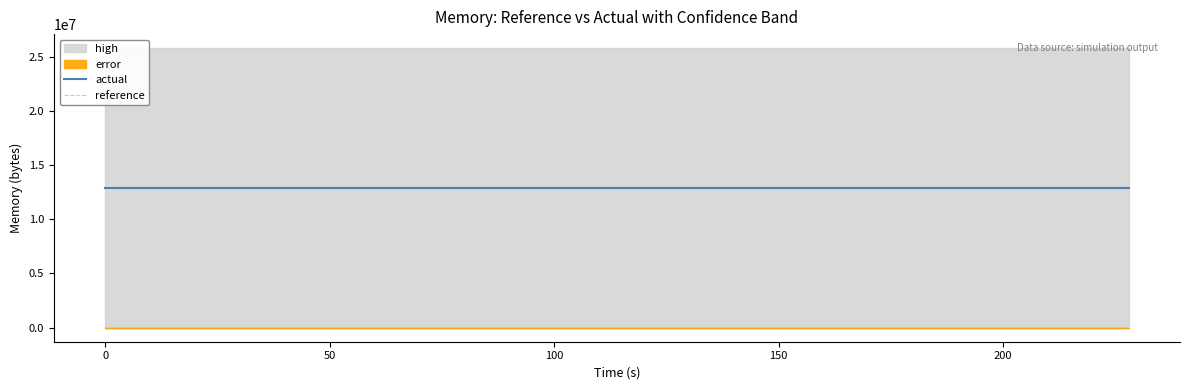

What is the minimum value for reference?

12887414.8